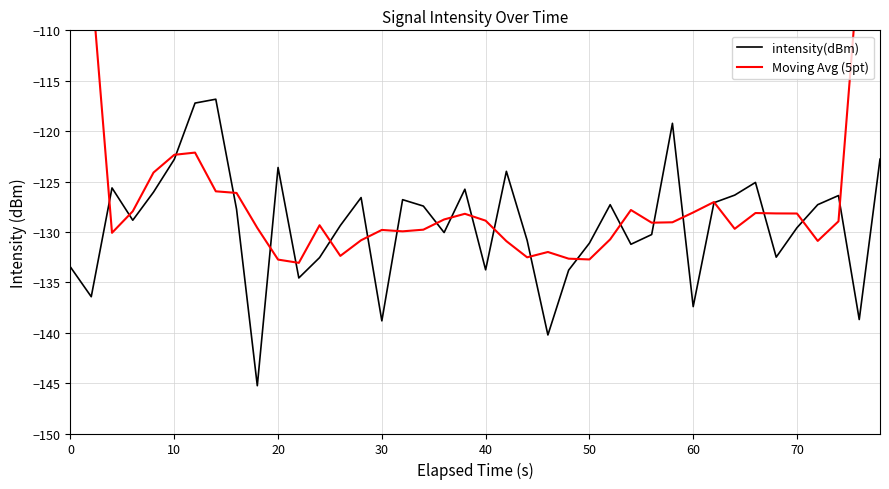

Does the chart display data point markers on the line(s)?

No